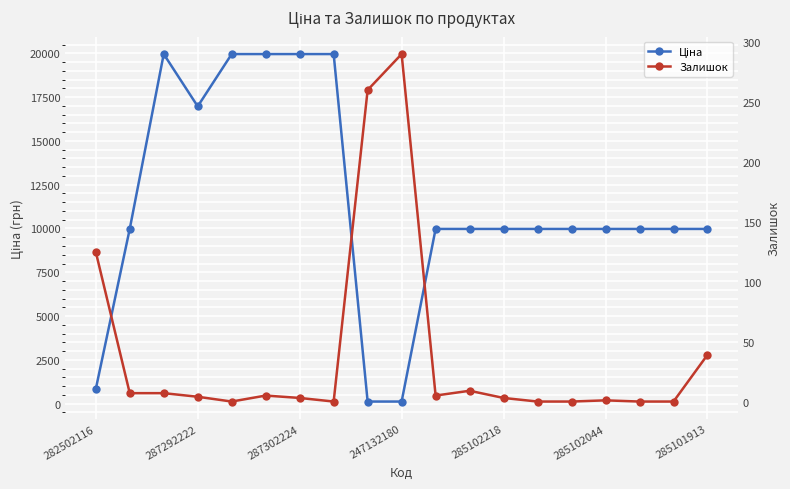

In Залишок, how many points are higher than both neighbors (excluding endpoints)?

4